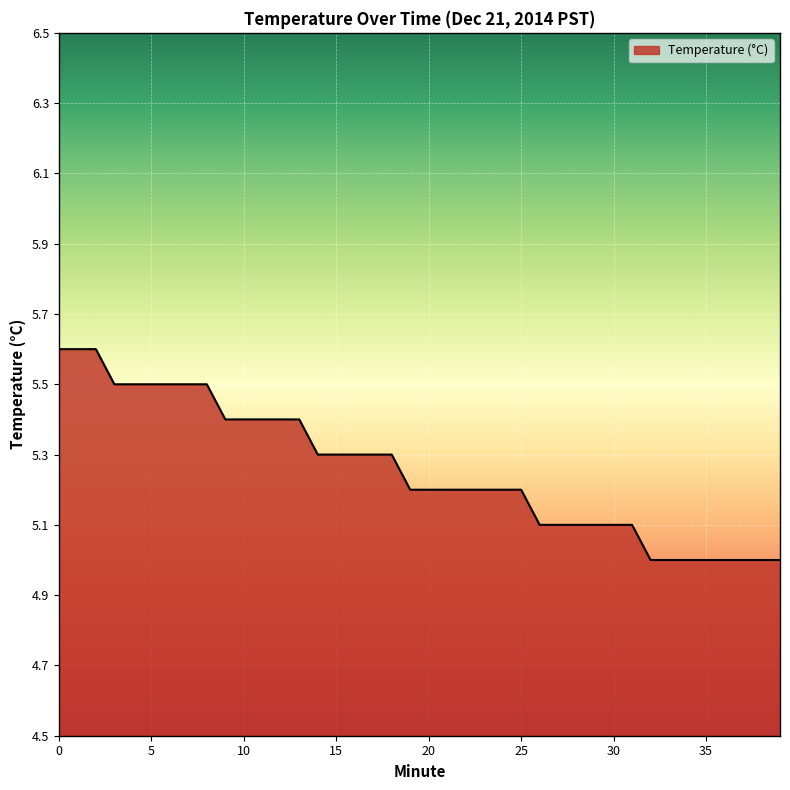

What is the minimum value shown in the chart?

5.0